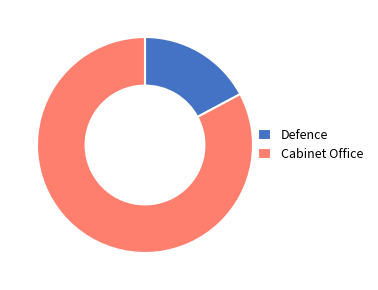

Does any single category account for the majority?

Yes